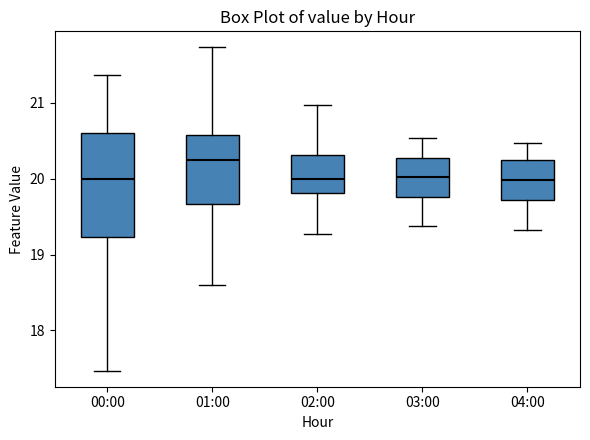

Where is the upper edge of the box for 01:00 on the y-axis? The values are not printed on the chart, so give them approximately, as read against the axis.

20.6